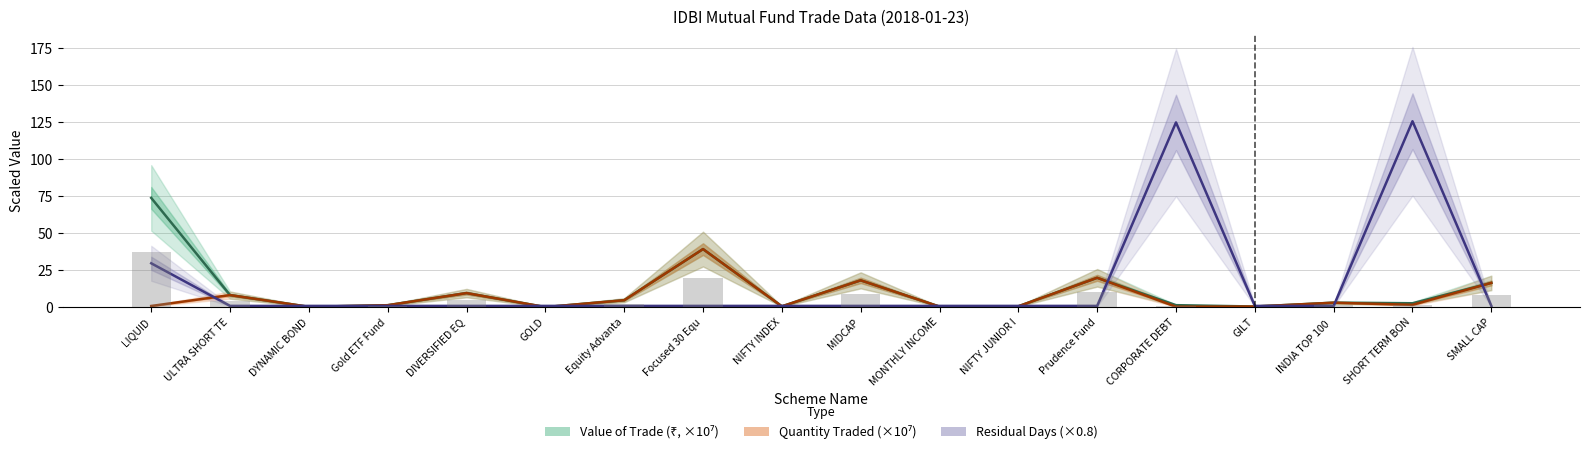

Does the chart contain any negative values?

No